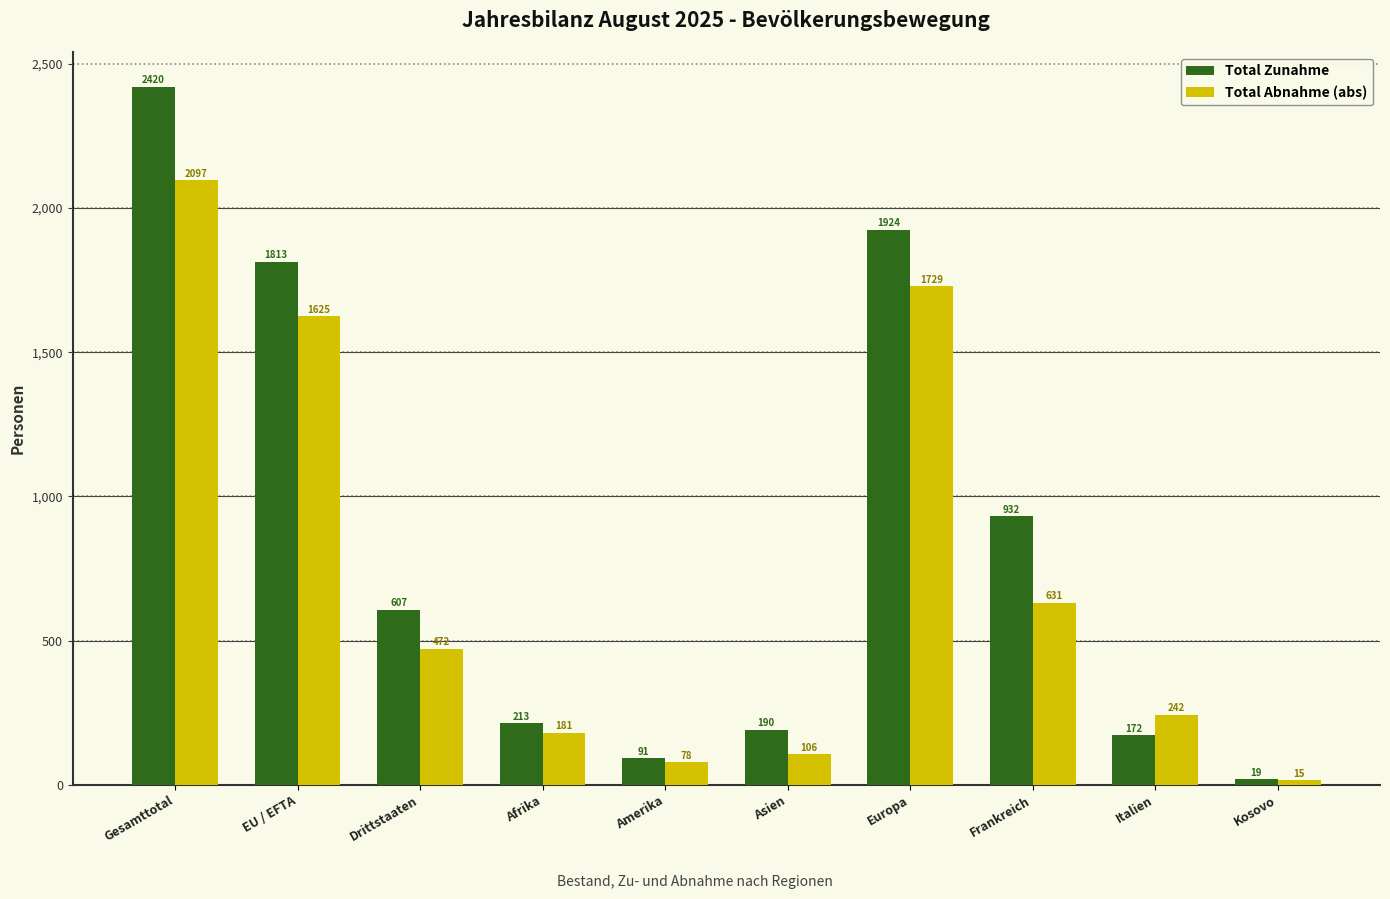

Reading left to right, extract all data points from this chart.

Total Zunahme: 2420	1813	607	213	91	190	1924	932	172	19
Total Abnahme (abs): 2097	1625	472	181	78	106	1729	631	242	15